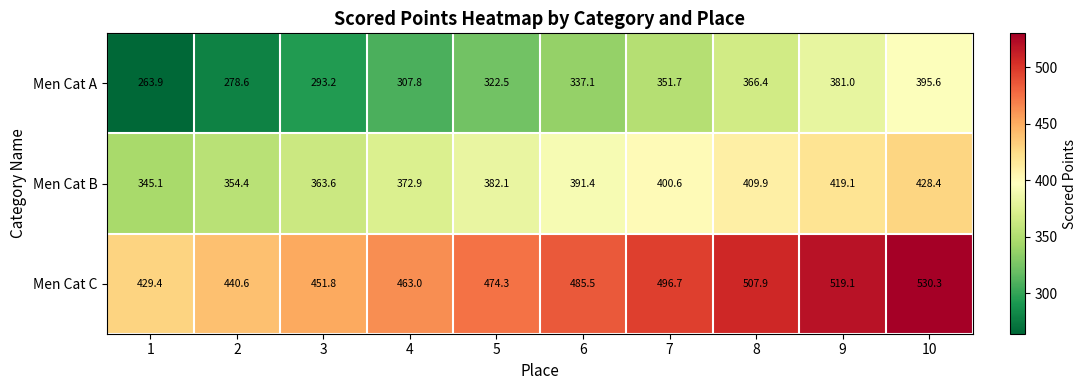

What value does the Men Cat C series have at 10?

530.3